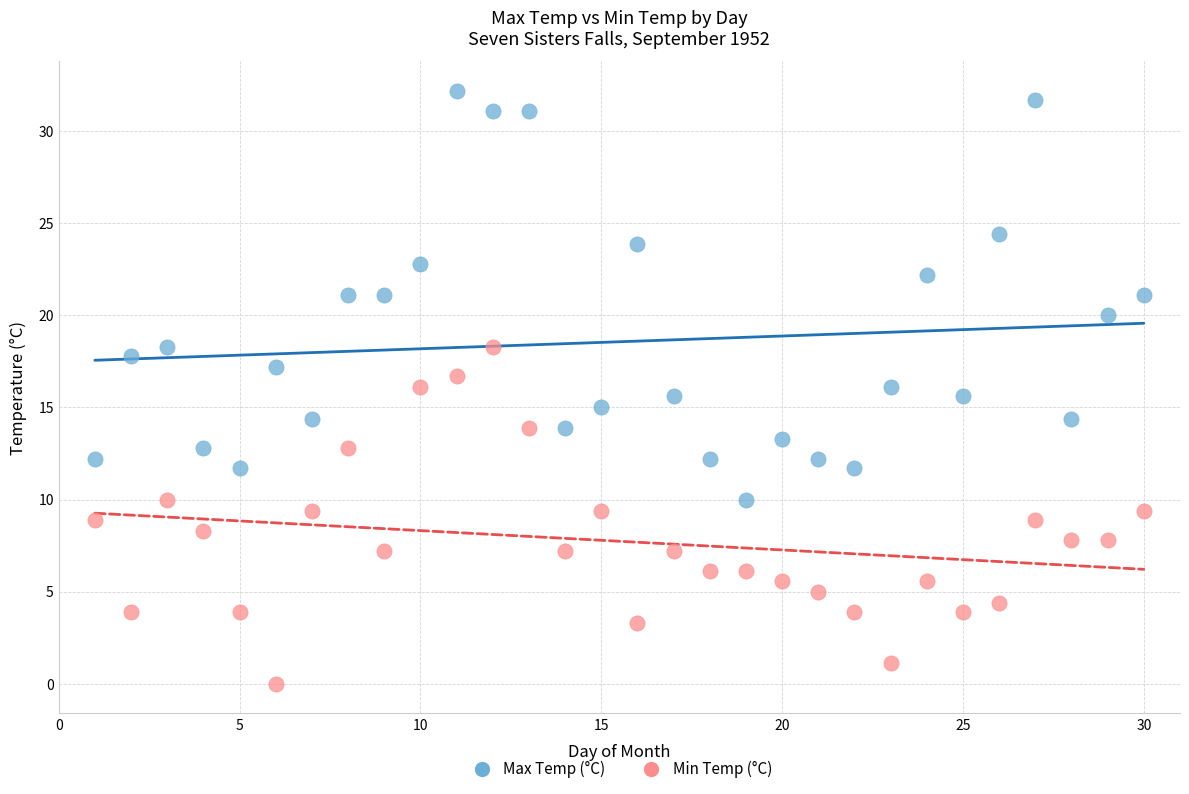

Which series has the widest spread of Y values?

Max Temp (°C)